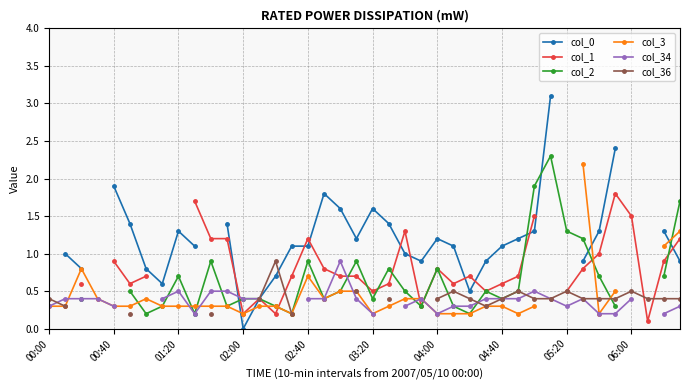

What are all the series names shown in the legend?

col_0, col_1, col_2, col_3, col_34, col_36